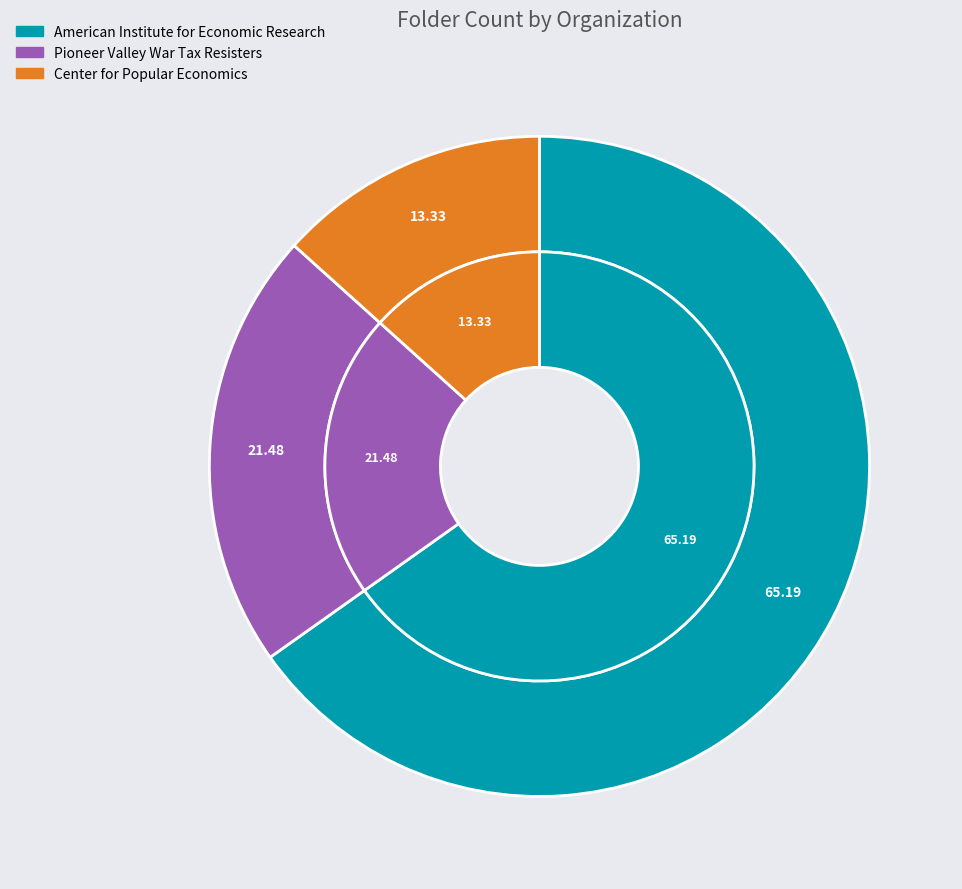

What percentage do Center for Popular Economics and Pioneer Valley War Tax Resisters together represent?

34.8%